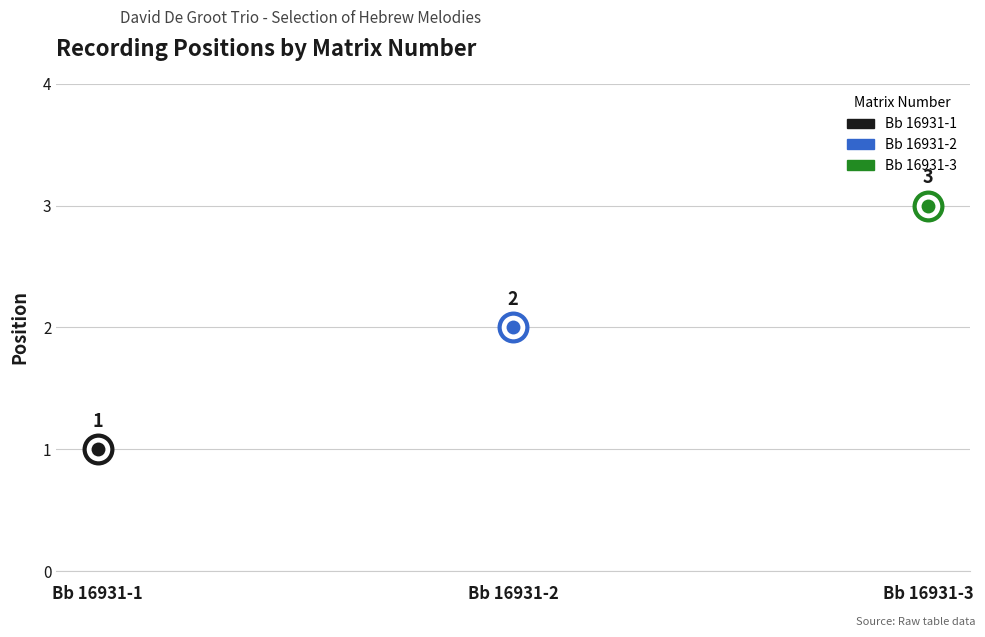

What is the ratio of the value at Bb 16931-1 to the value at Bb 16931-2?

0.5